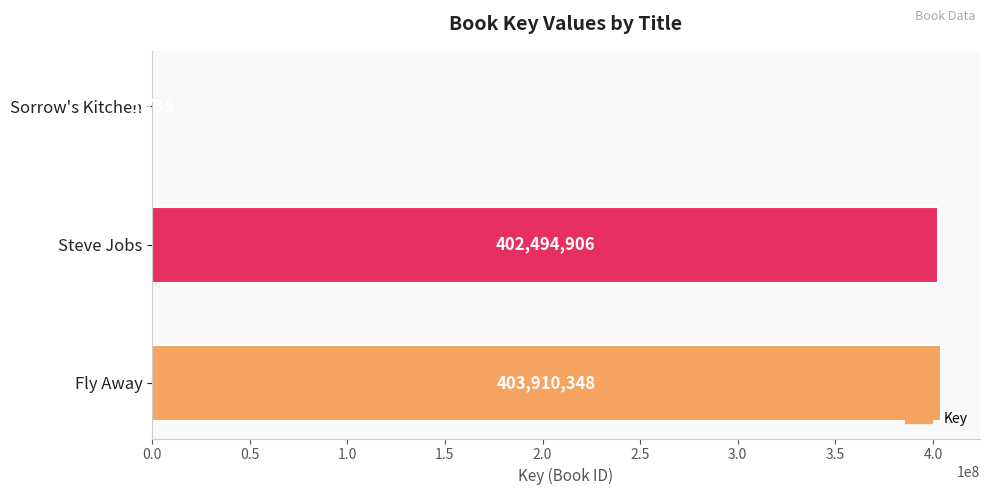

What is the ratio of the value at Steve Jobs to the value at Sorrow's Kitchen?

70182.2